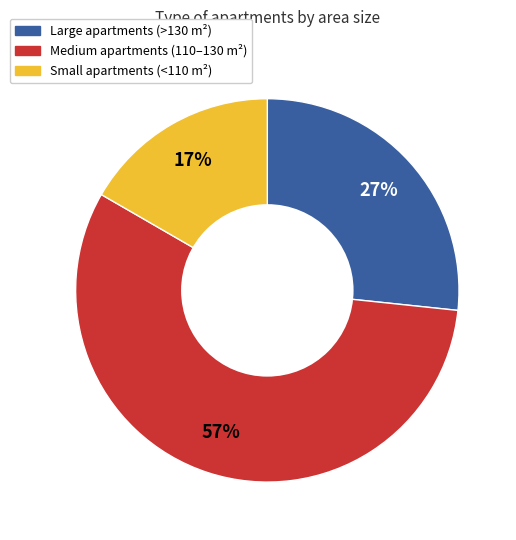

Is there a majority slice in this chart?

Yes